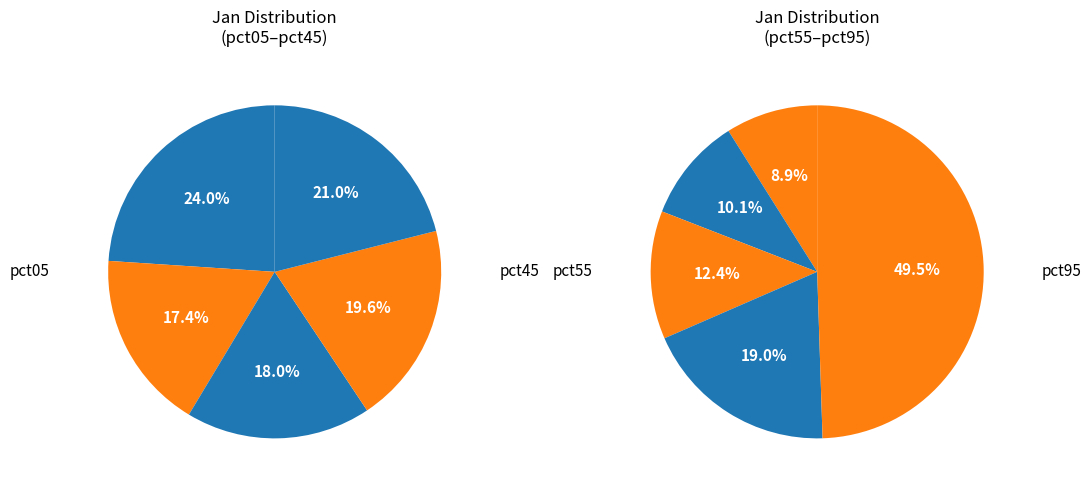

Which slice is the largest?

pct95